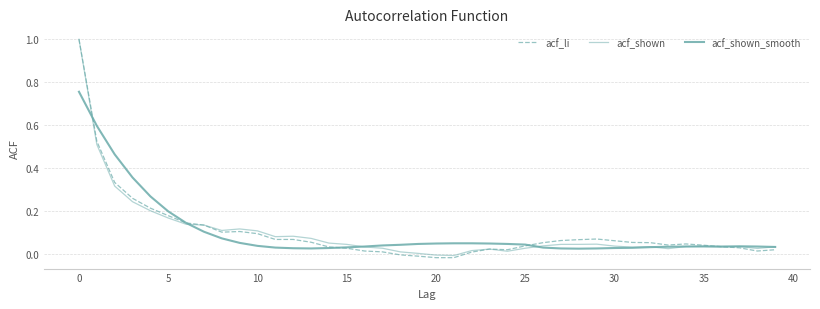

Which series has the largest total across all categories?

acf_shown_smooth